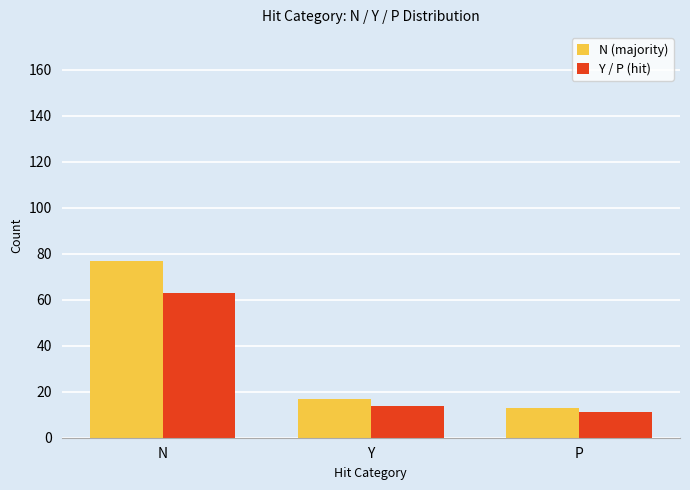

What is the difference between the maximum and minimum values in the N (majority) series?

64